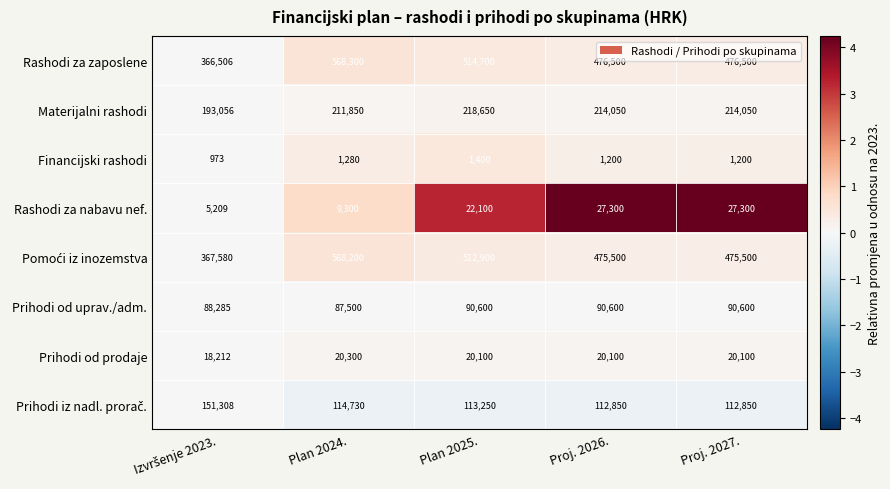

The Prihodi od uprav./adm. series shows 90600 at Plan 2025.. True or false?

True